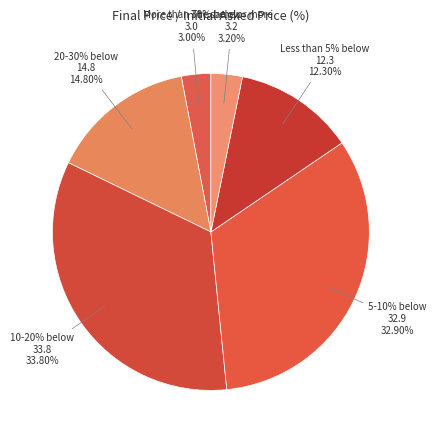

Does 5-10% below account for over 50% of the chart?

No